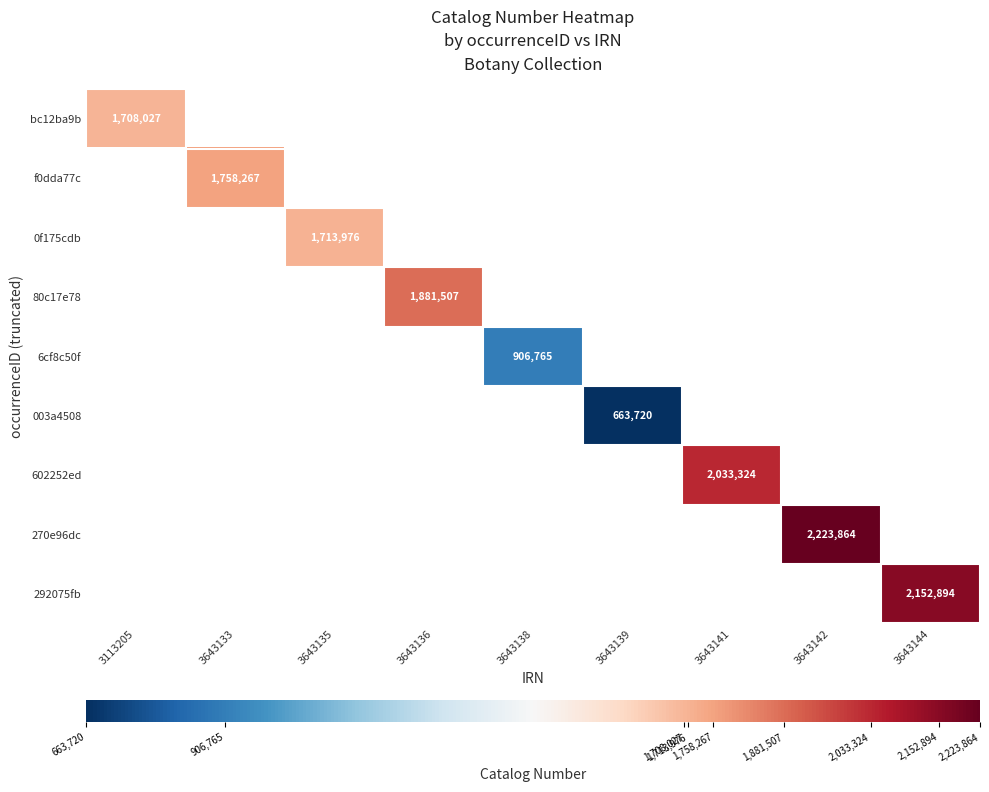

Which has a higher value, 3113205 or 3643142?

3643142